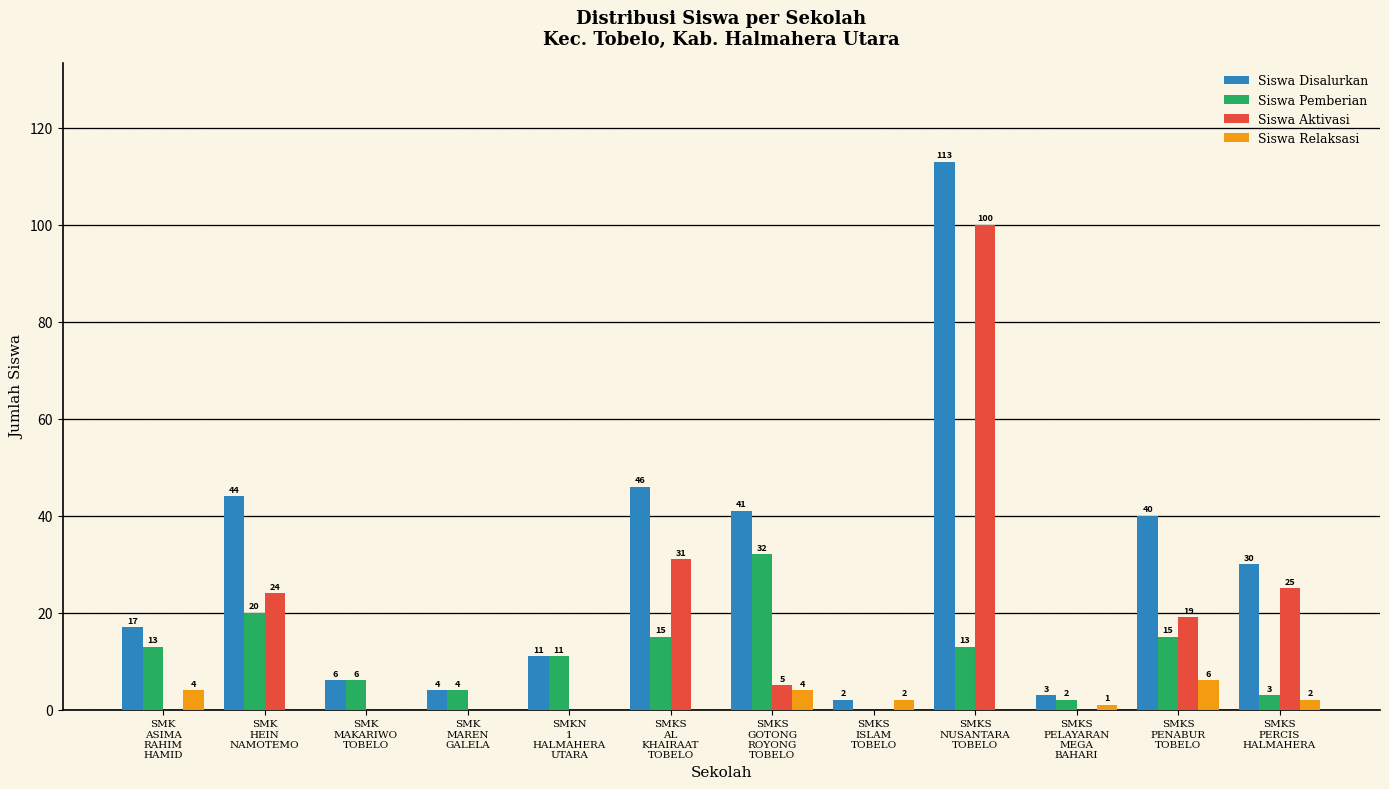

Which series has the largest total across all categories?

Siswa Disalurkan